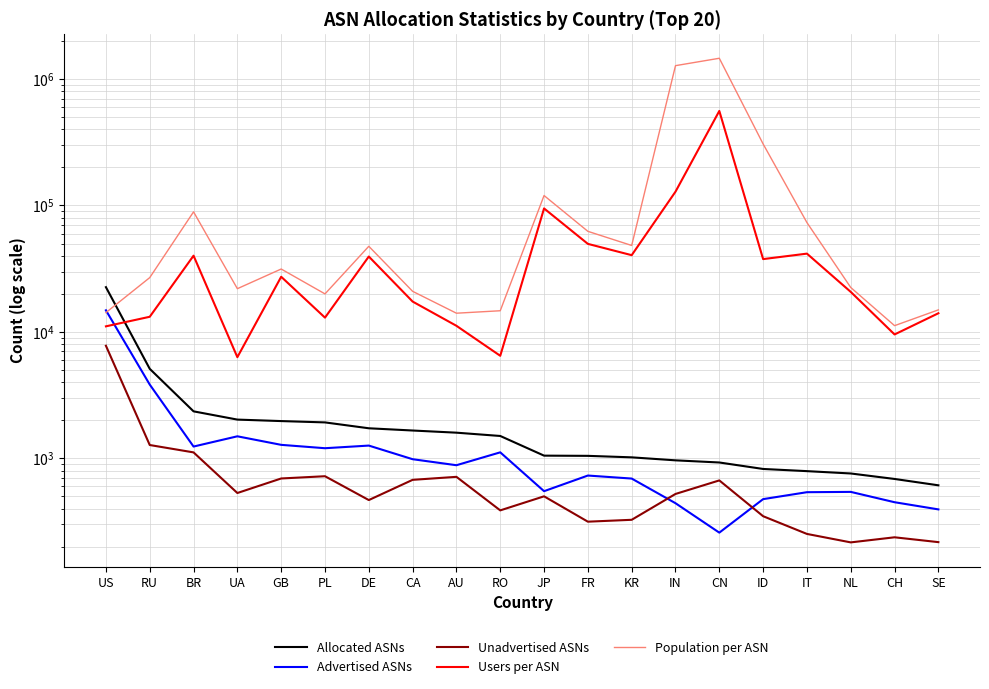

True or false: Population per ASN and Advertised ASNs cross at least once.

True